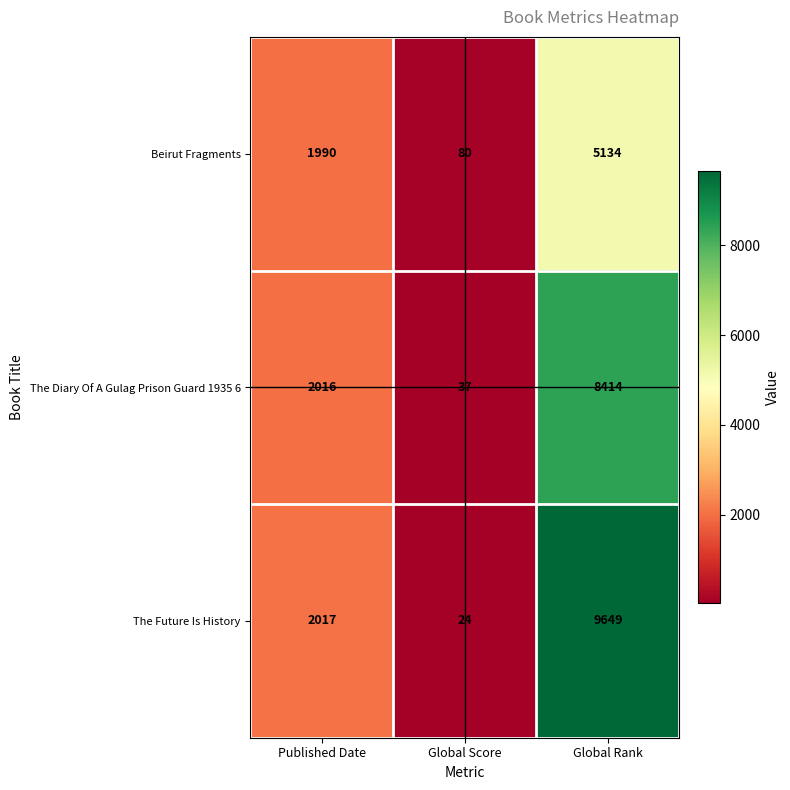

Which series has the largest range (max minus min)?

The Future Is History